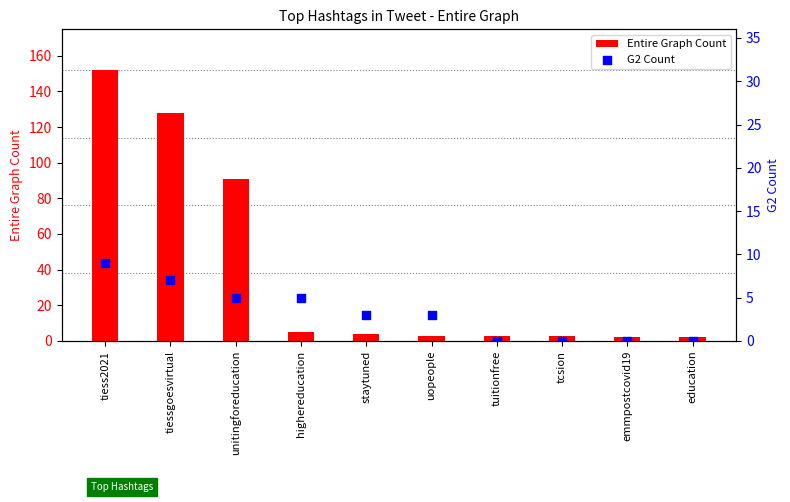

At how many categories does at least one series exceed 0?

10